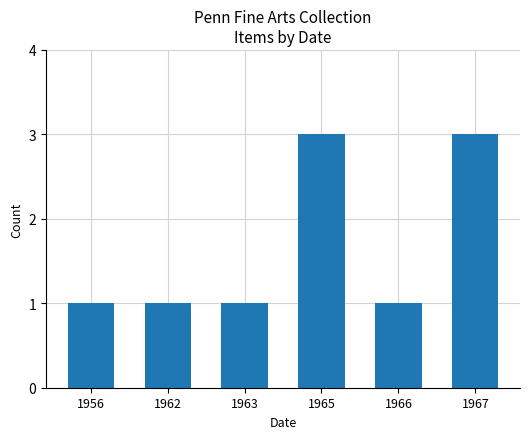

True or false: the data shows 0 at 1966.

False